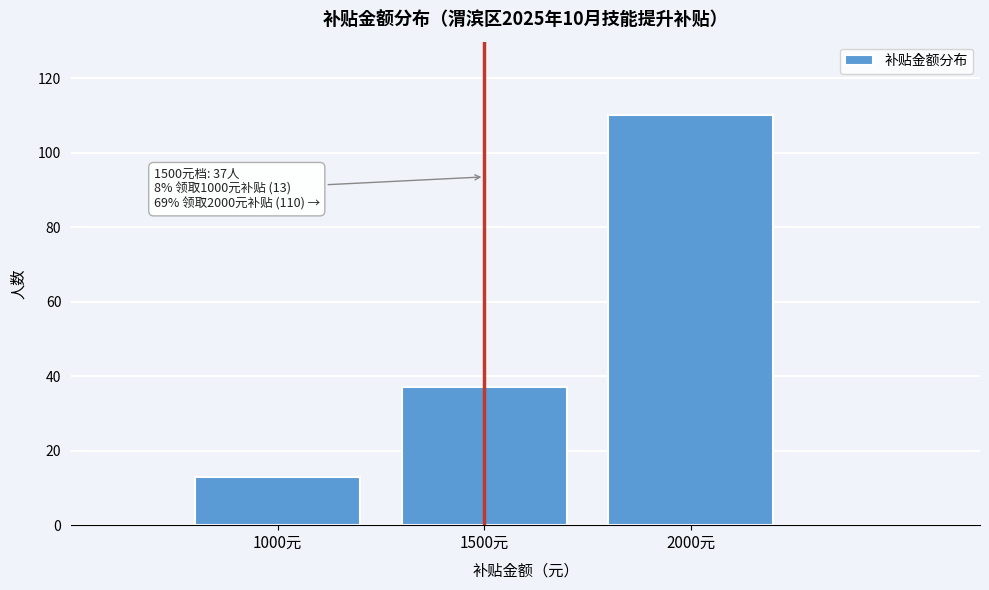

Reading right to left, extract all data points from this chart.

110	37	13